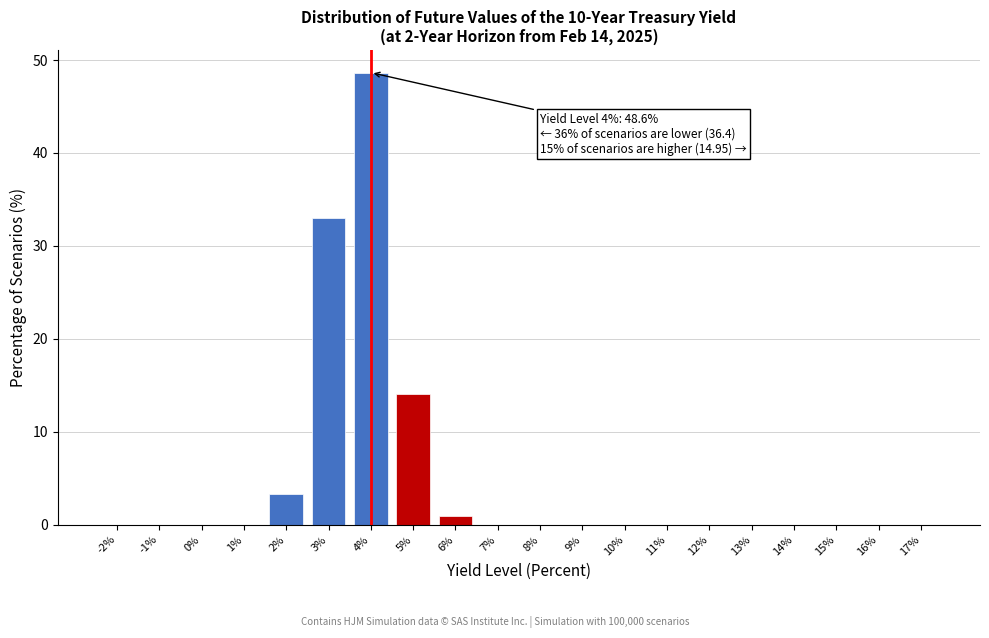

What is the sum of all values?

100.0